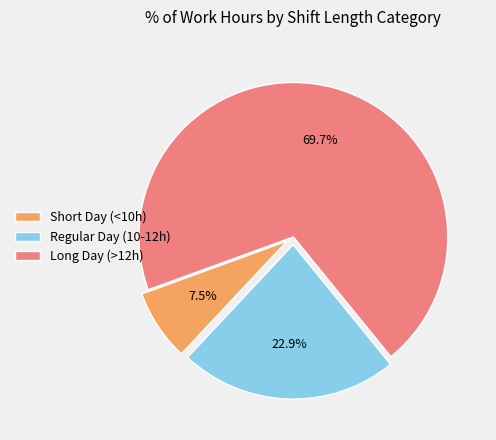

How much of the chart is everything except Regular Day (10-12h)?

77.1%